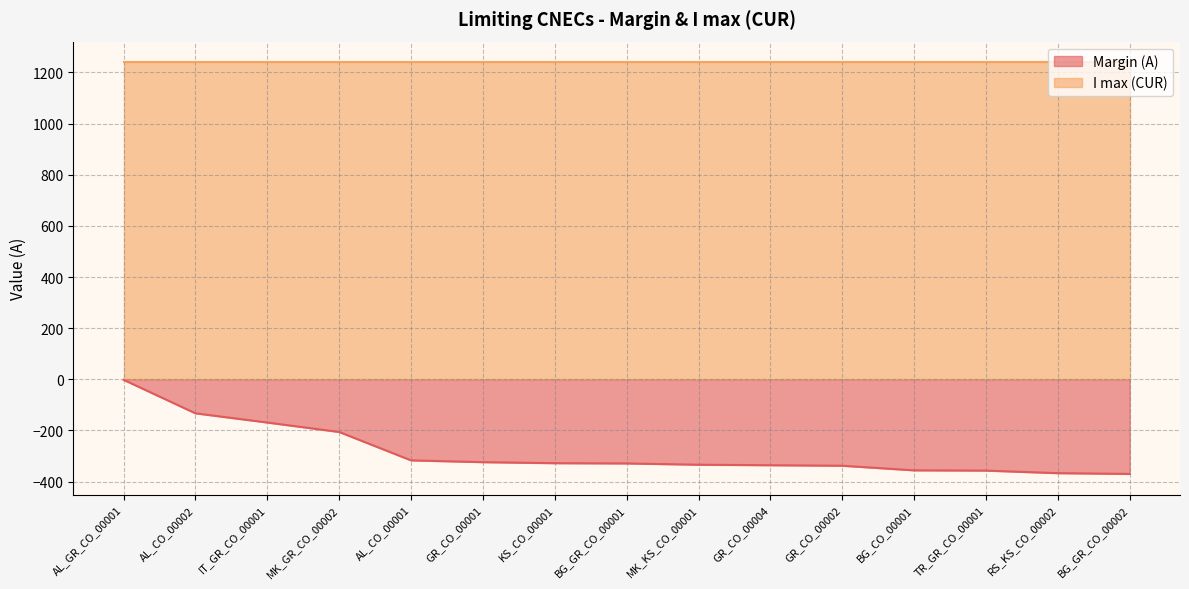

What is the average value?

-284